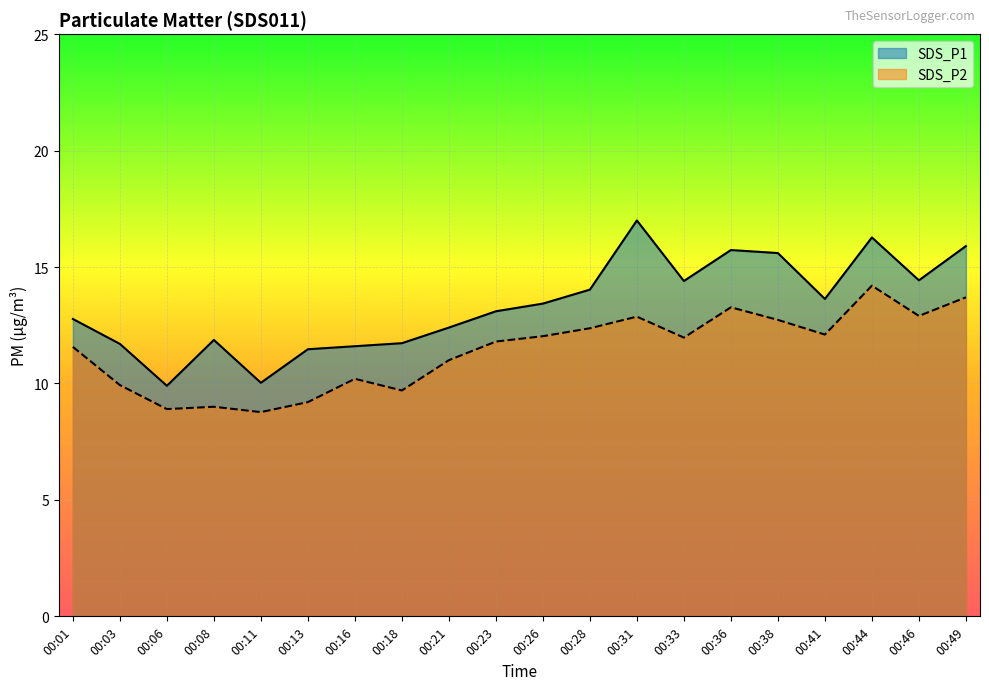

List the series in order of their peak value, highest first.

SDS_P1, SDS_P2